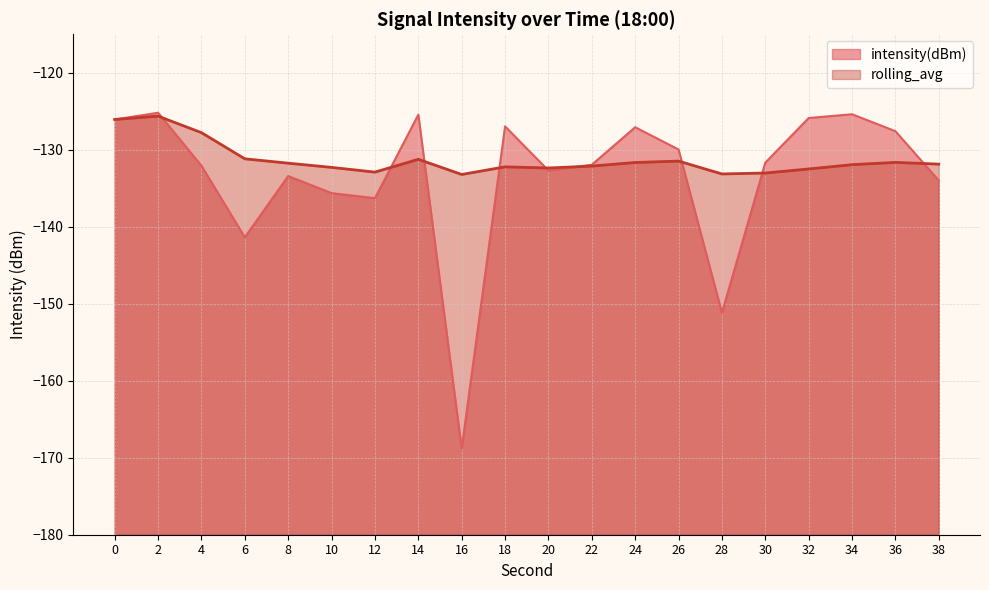

Rank the categories by intensity(dBm) value from highest to lowest.

2, 34, 14, 32, 0, 18, 24, 36, 26, 30, 22, 4, 20, 8, 38, 10, 12, 6, 28, 16